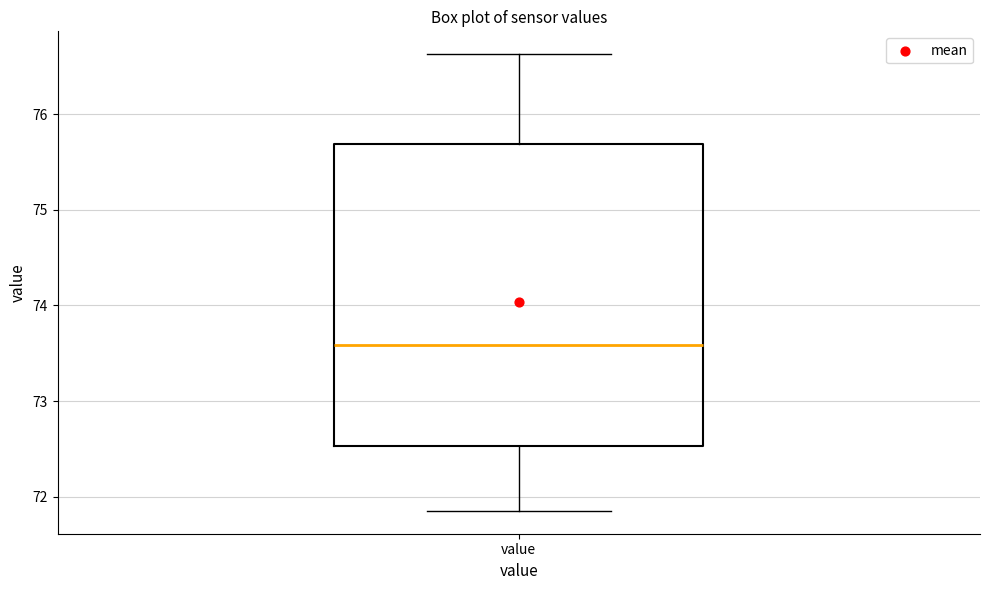

Read this box plot against the y-axis: the position of the median line, the range covered by the box, and the ends of both whiskers. The values are not printed on the chart, so give them approximately, as read against the axis.

median 73.6, box 72.5 to 75.7, whiskers 71.9 to 76.6